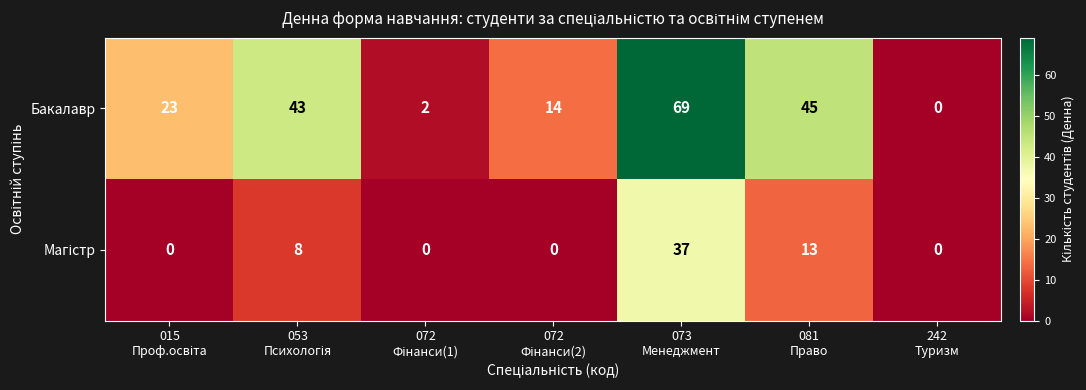

What is the maximum value for Бакалавр?

69